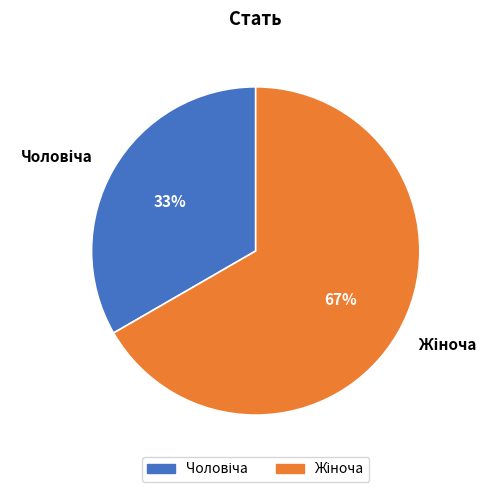

To the nearest percent, what is the average slice percentage?

50%